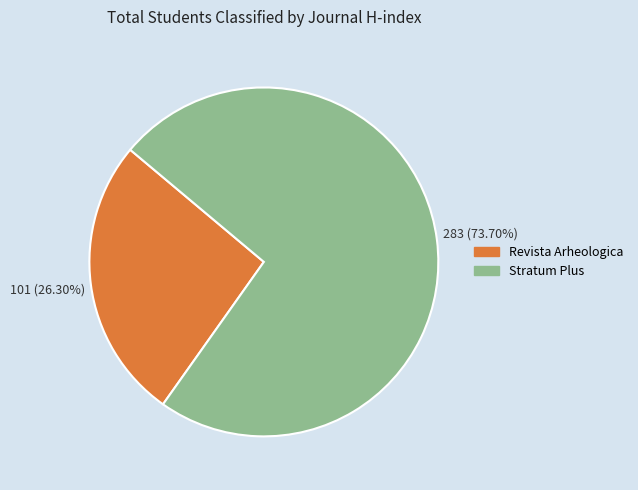

Which has a higher value, Revista Arheologica or Stratum Plus?

Stratum Plus